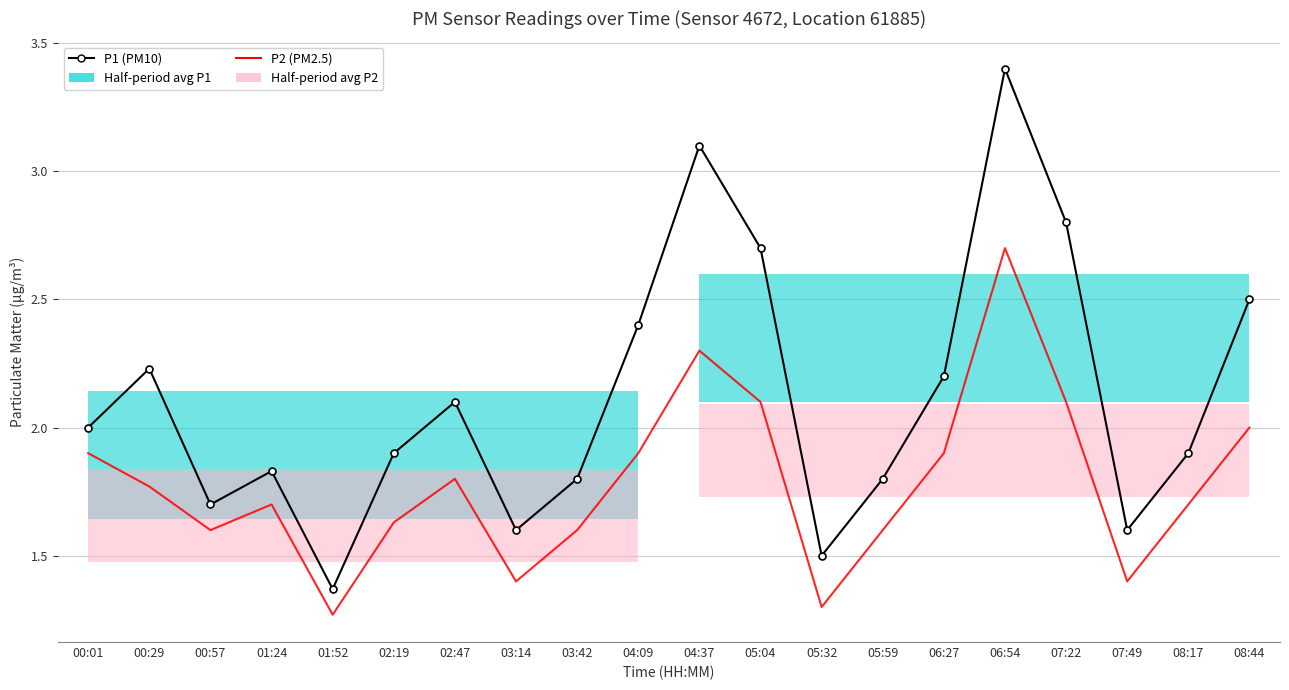

Is the value of P2 (PM2.5) at 00:57 greater than the value of P1 (PM10) at 04:37?

No